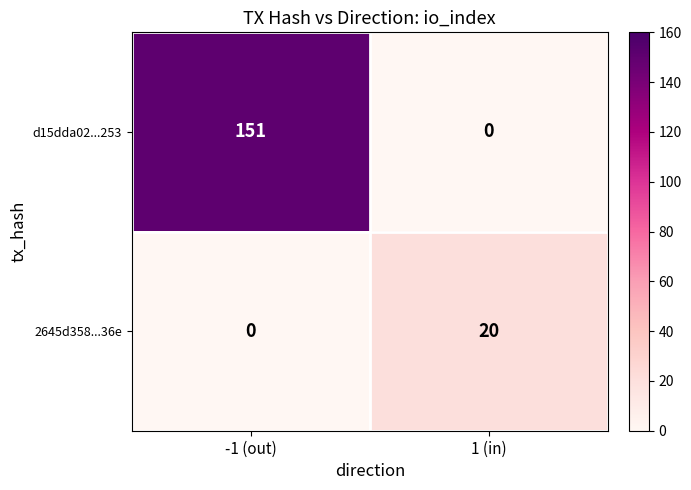

How many values in 2645d358...36e are above zero?

1